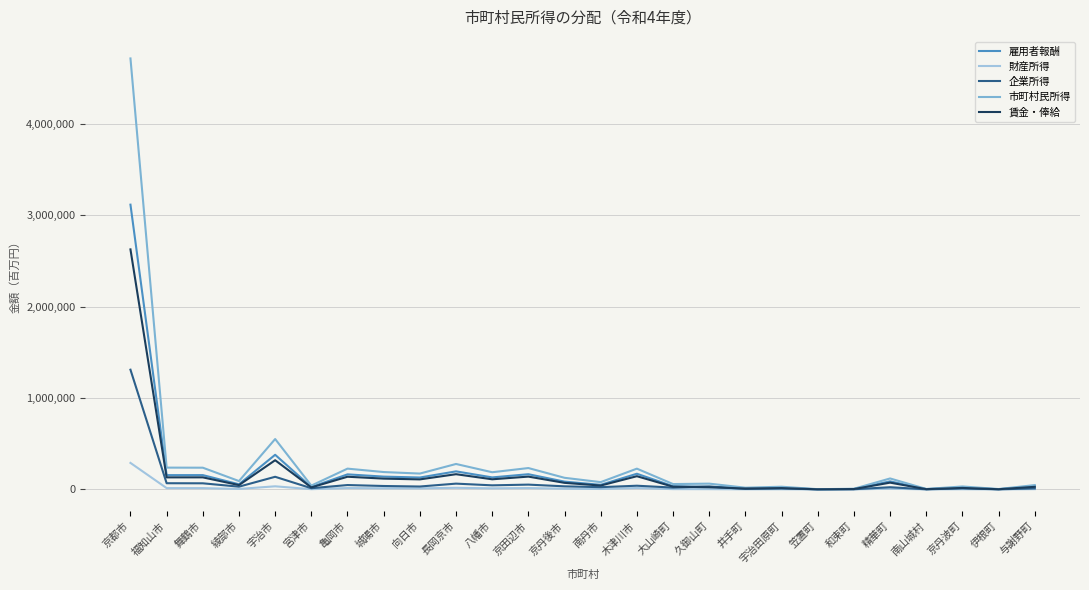

What are all the series names shown in the legend?

雇用者報酬, 財産所得, 企業所得, 市町村民所得, 賃金・俸給